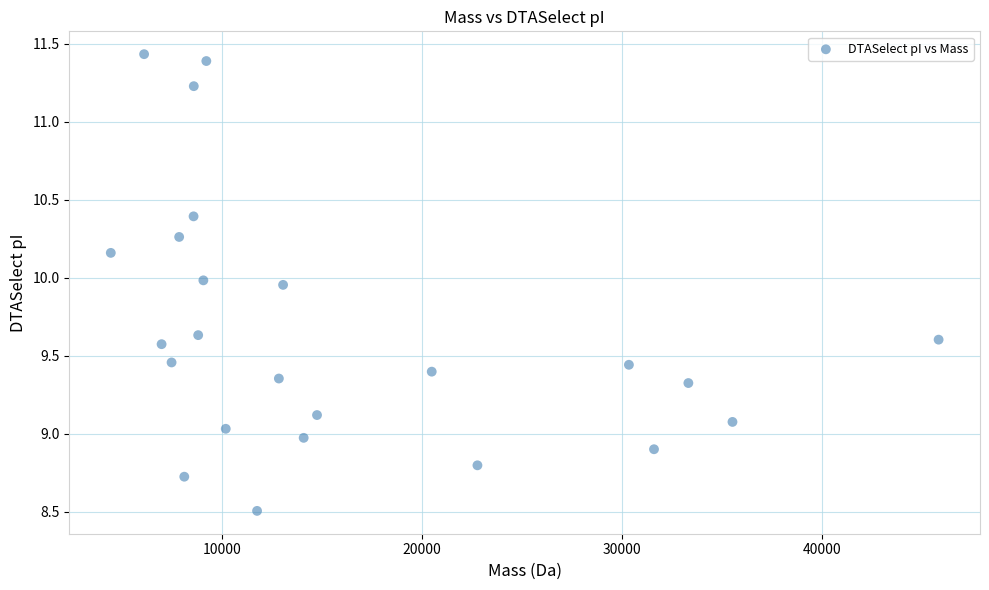

What is the range of Y values (max minus min)?

2.9